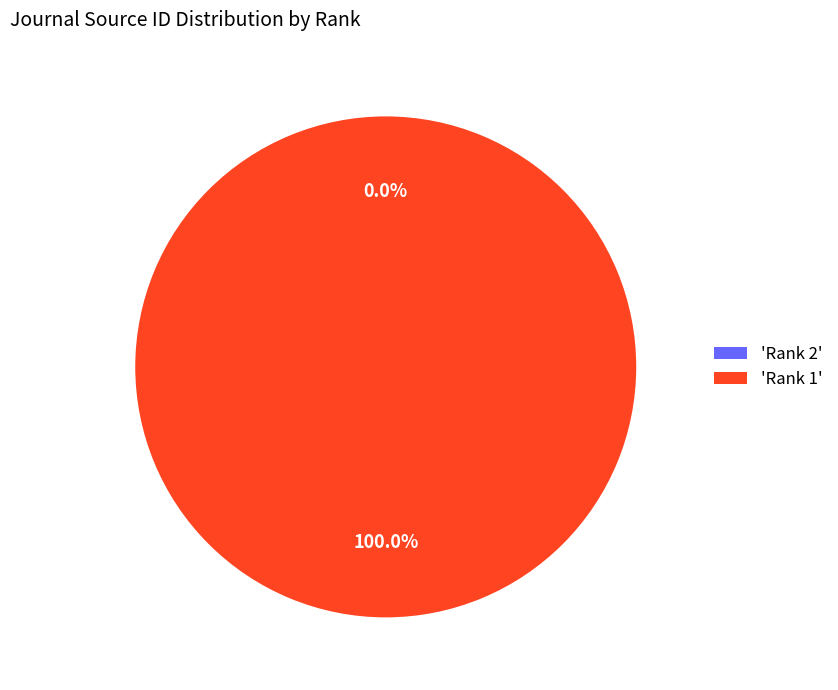

Which slice is the largest?

'Rank 1'